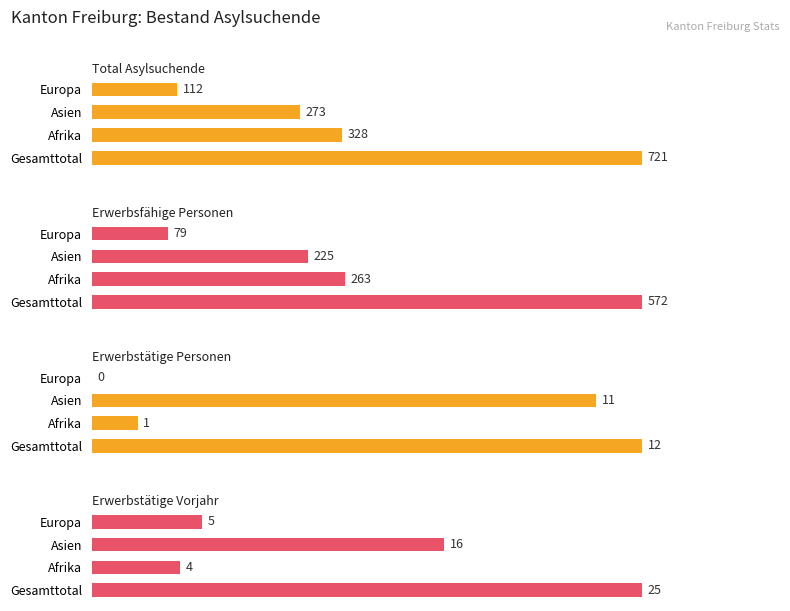

What is the spread (max minus min) of values at Afrika?

327